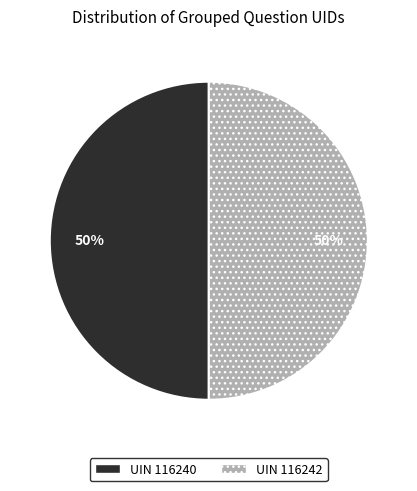

To the nearest percent, what is the average slice percentage?

50%